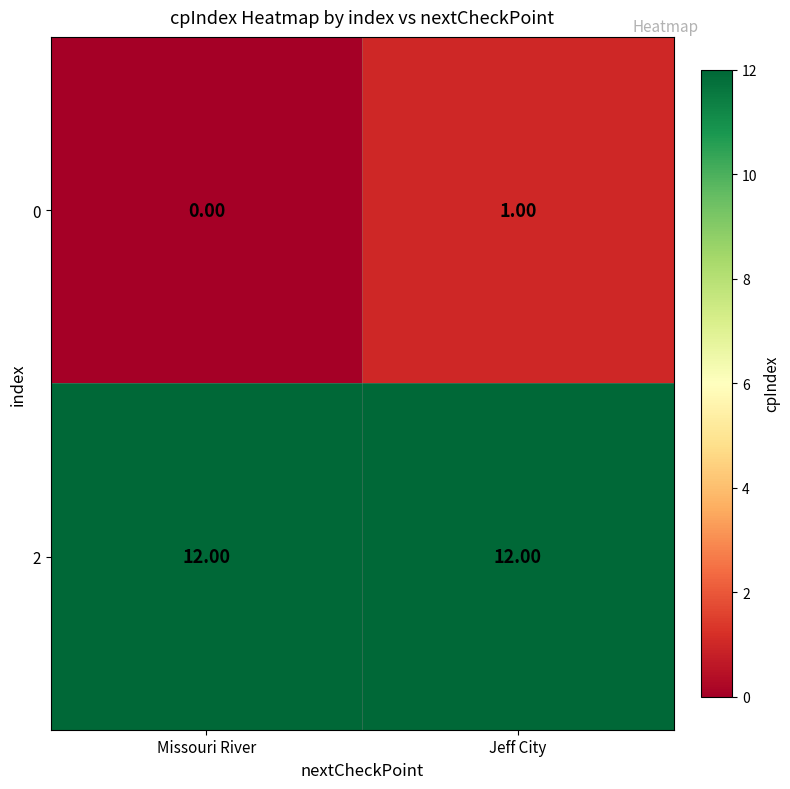

What is the total value across all series at Missouri River?

12